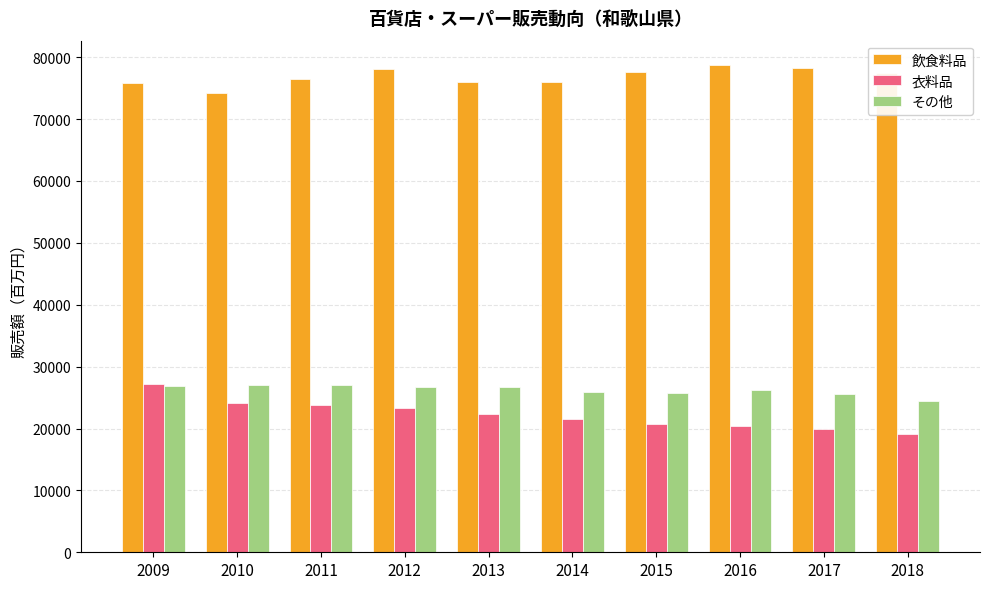

The 飲食料品 series shows 77454 at 2018. True or false?

True